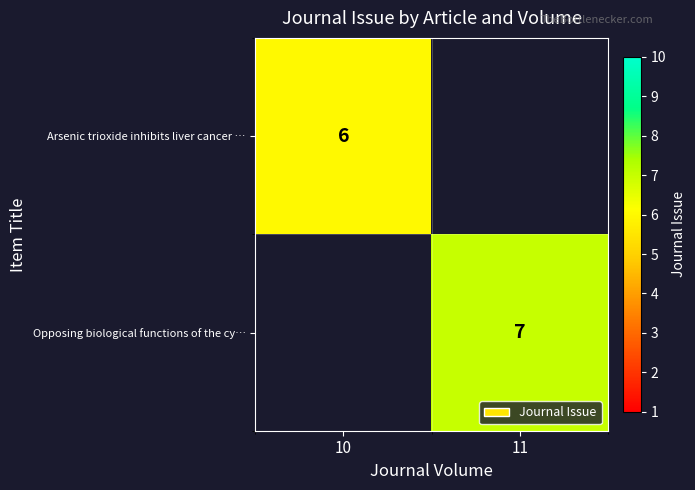

The Opposing biological functions of the cy… series shows 7 at 11. True or false?

True